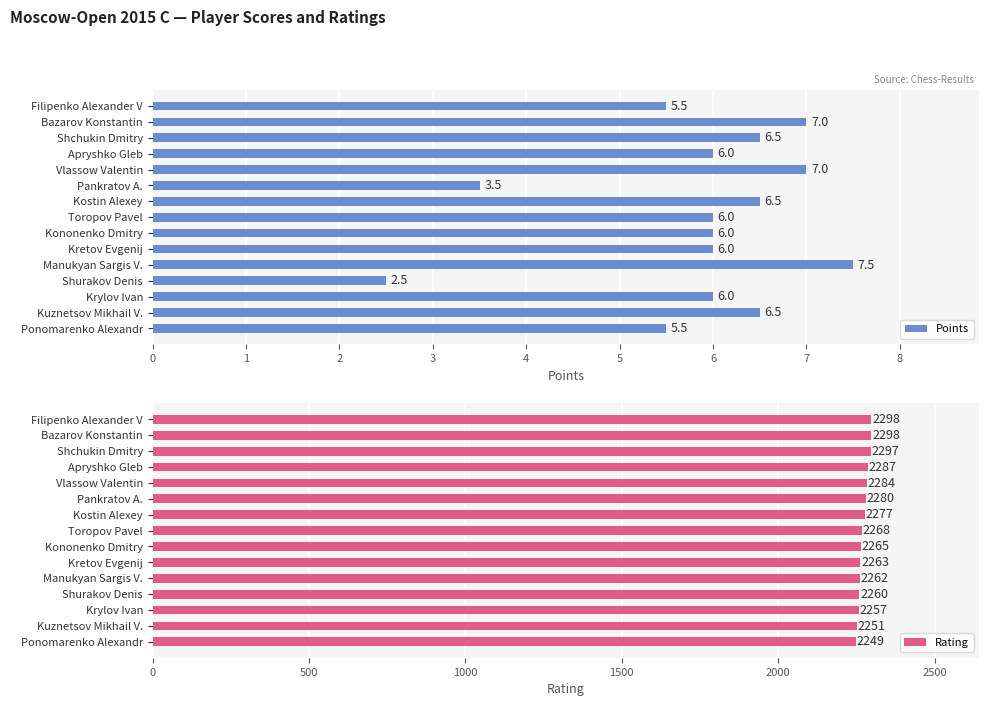

What is the sum of the Points values at Kretov Evgenij and Krylov Ivan?

12.0